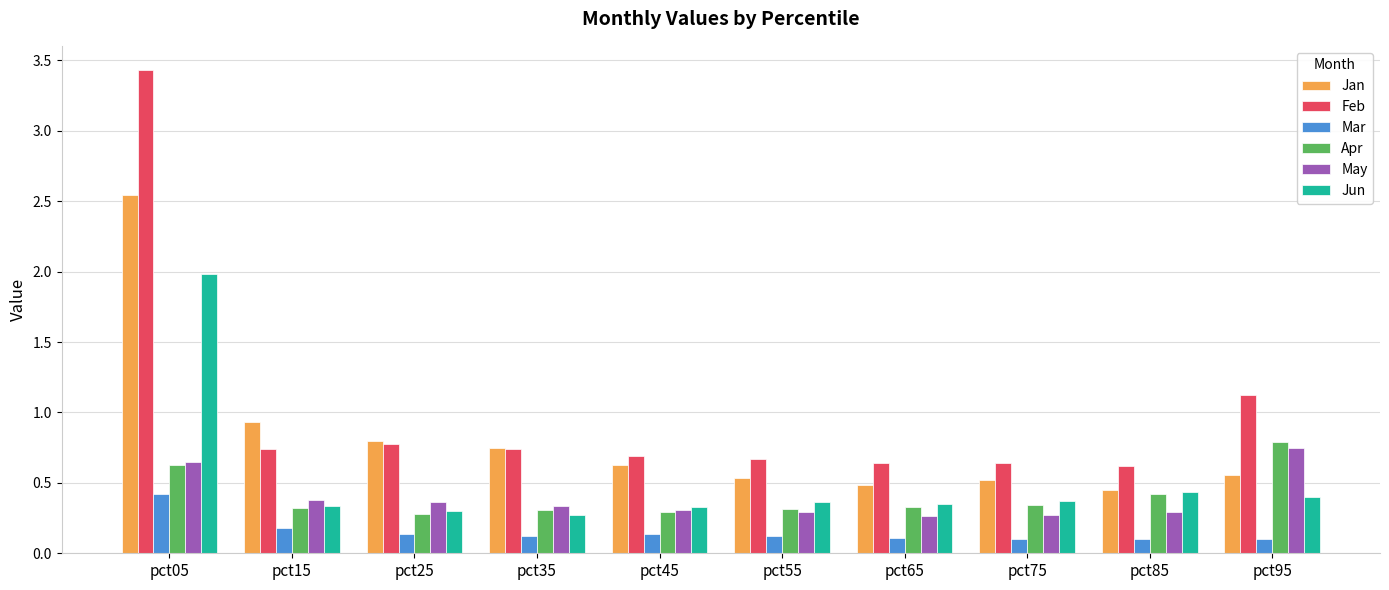

Which series has the largest total across all categories?

Feb